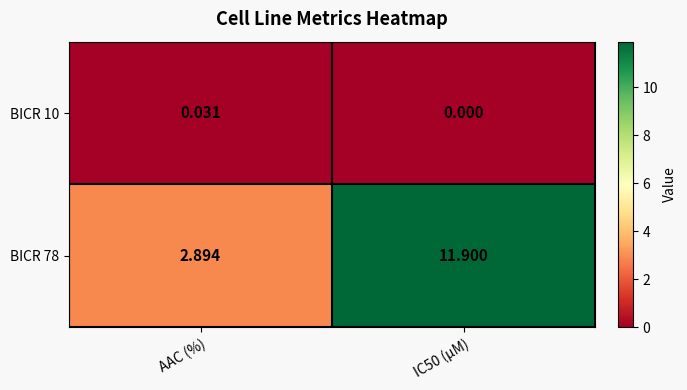

Is the value of BICR 78 at AAC (%) greater than the value of BICR 10 at AAC (%)?

Yes